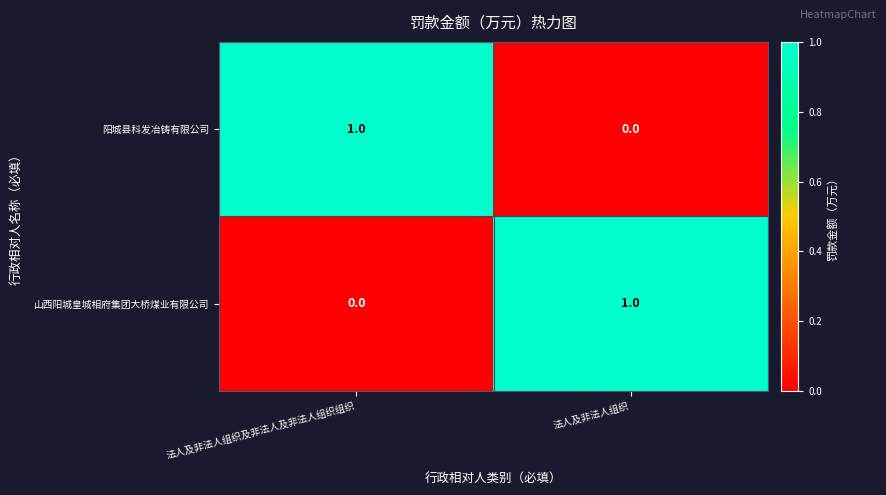

Reading left to right, what are all the values shown in this chart?

阳城县科发冶铸有限公司: 法人及非法人组织及非法人及非法人组织组织=1	法人及非法人组织=0
山西阳城皇城相府集团大桥煤业有限公司: 法人及非法人组织及非法人及非法人组织组织=0	法人及非法人组织=1